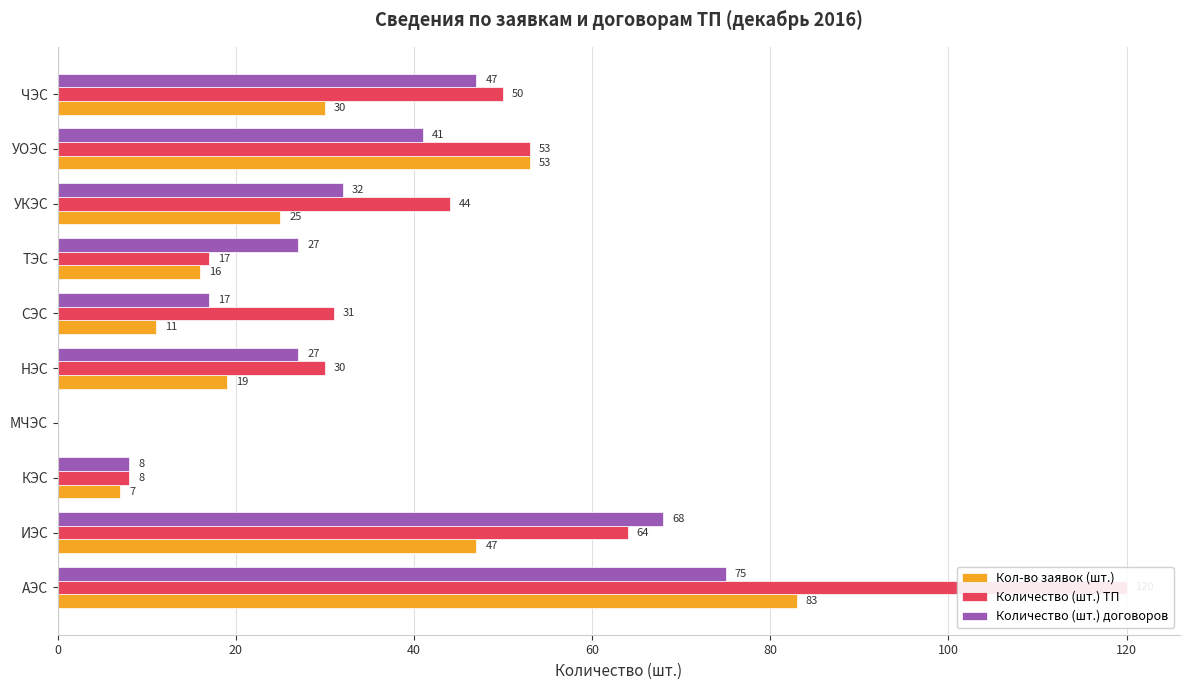

What is the sum of all Количество (шт.) ТП values?

417